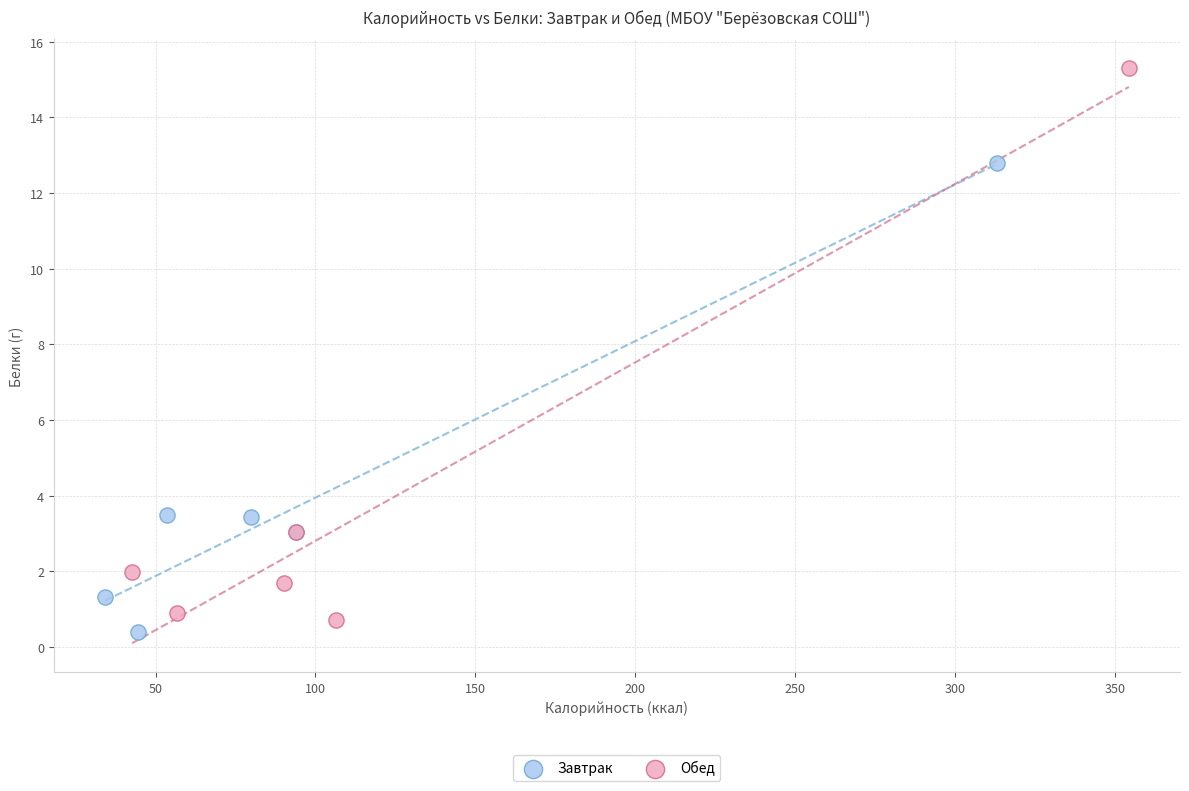

Which series has the widest spread of Y values?

Обед